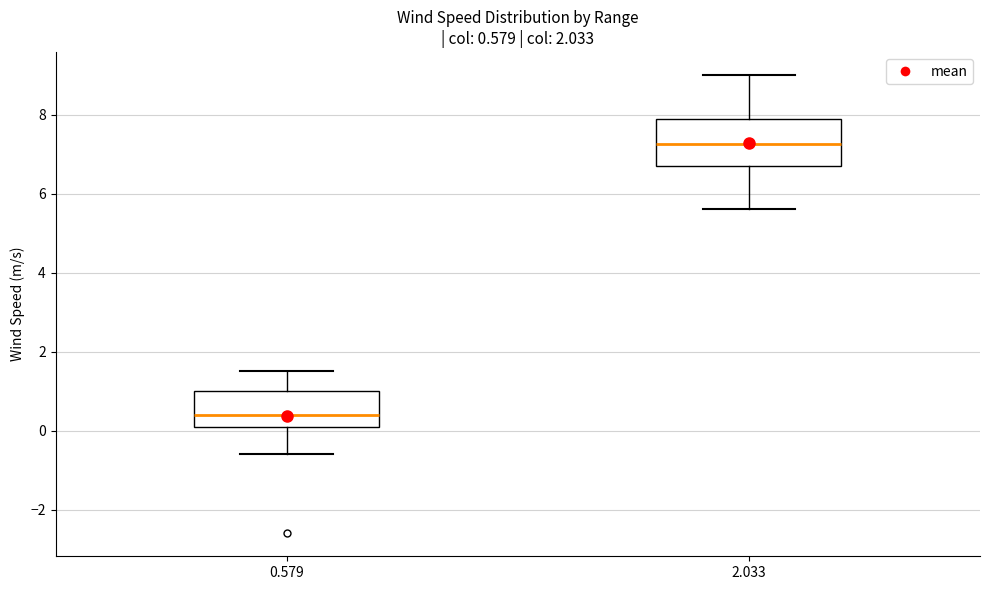

Which box has the highest median line?

2.033